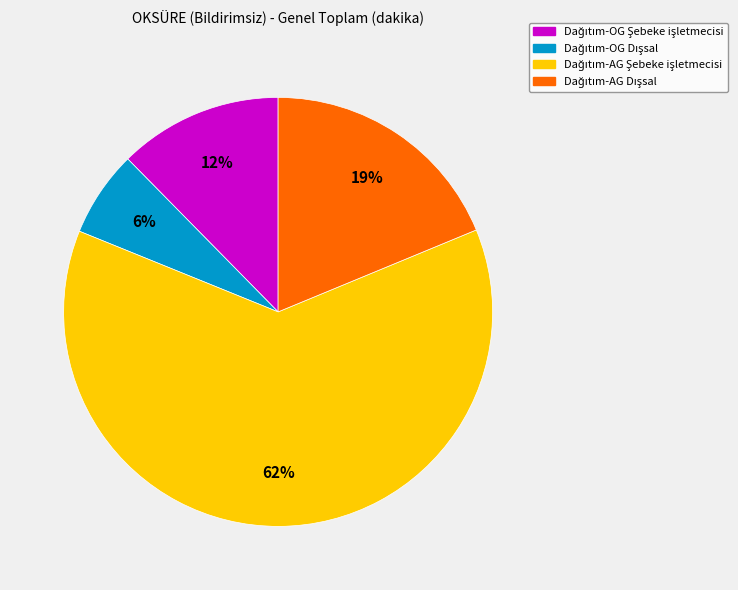

To the nearest percent, what is the average slice percentage?

25%